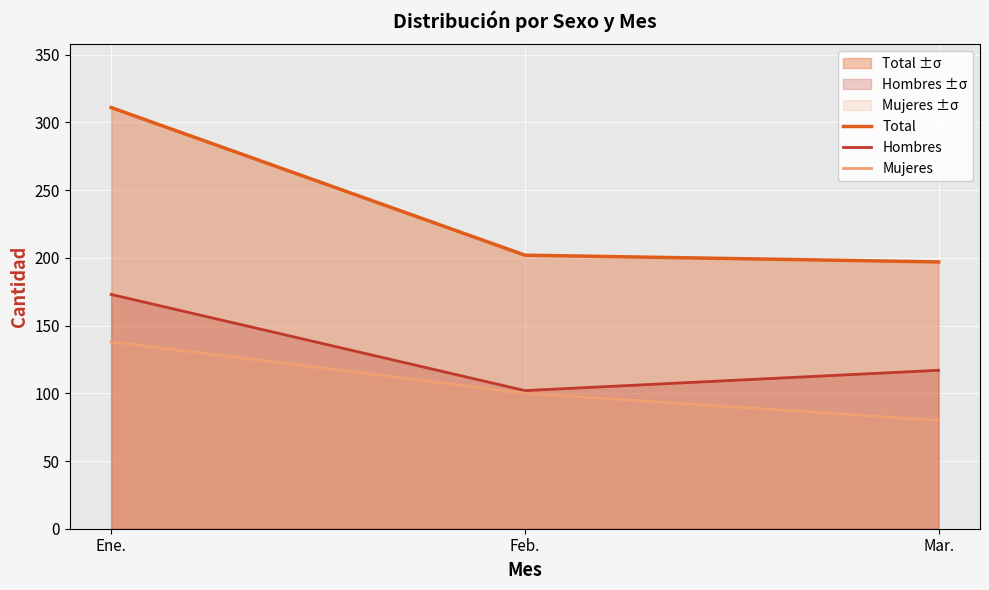

Is it true that Total equals 101 at Ene.?

False